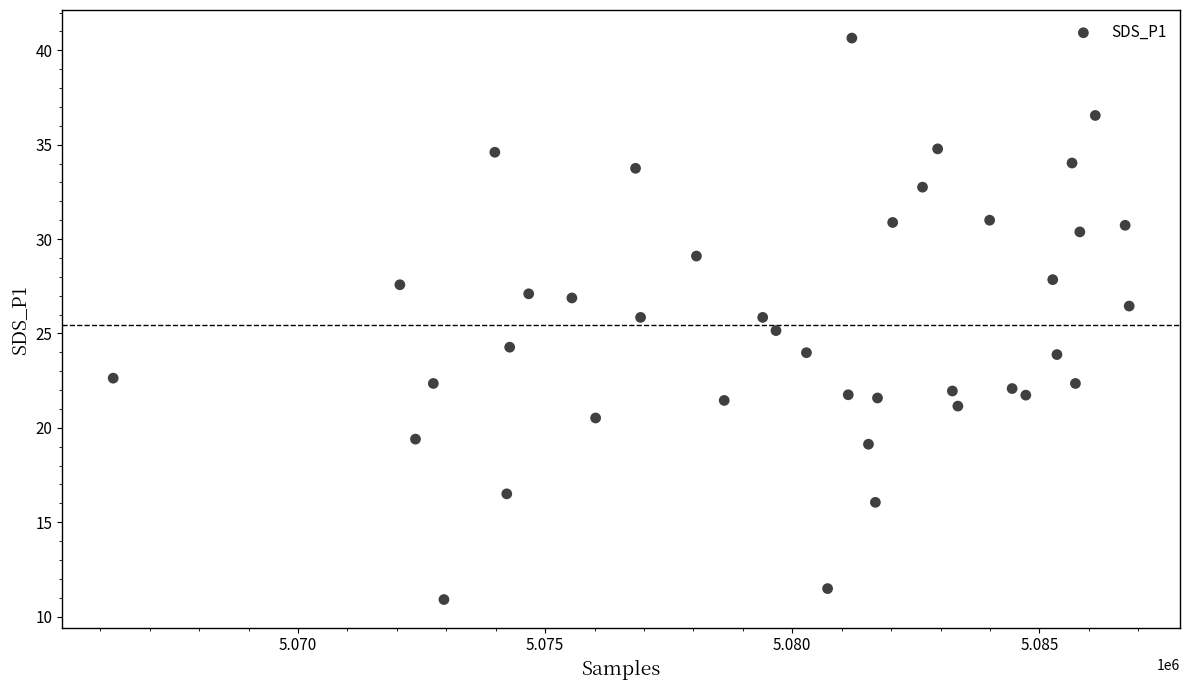

What is the range of X values (max minus min)?

20559.0